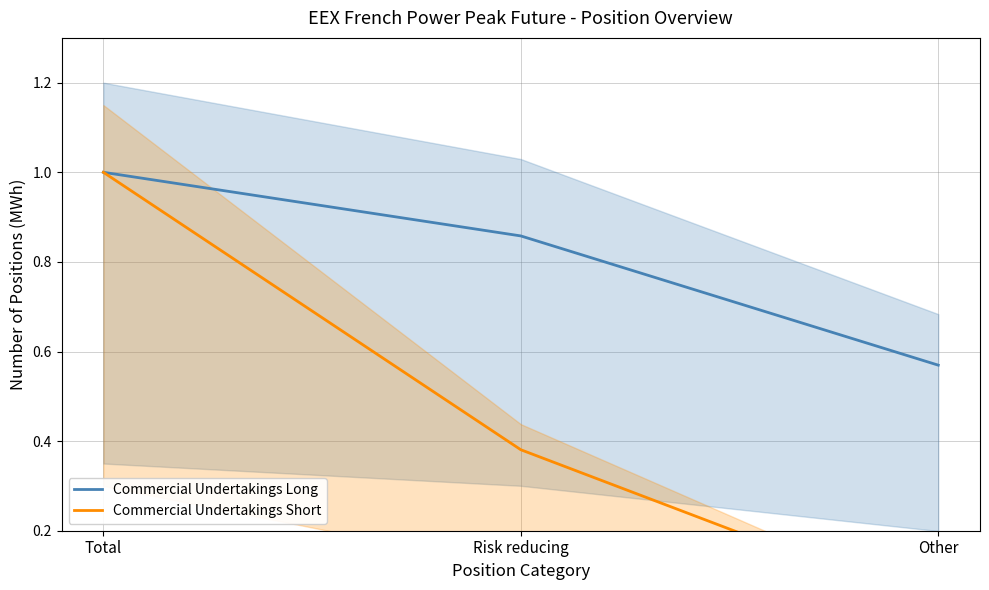

Which category has the highest value across all series?

Total